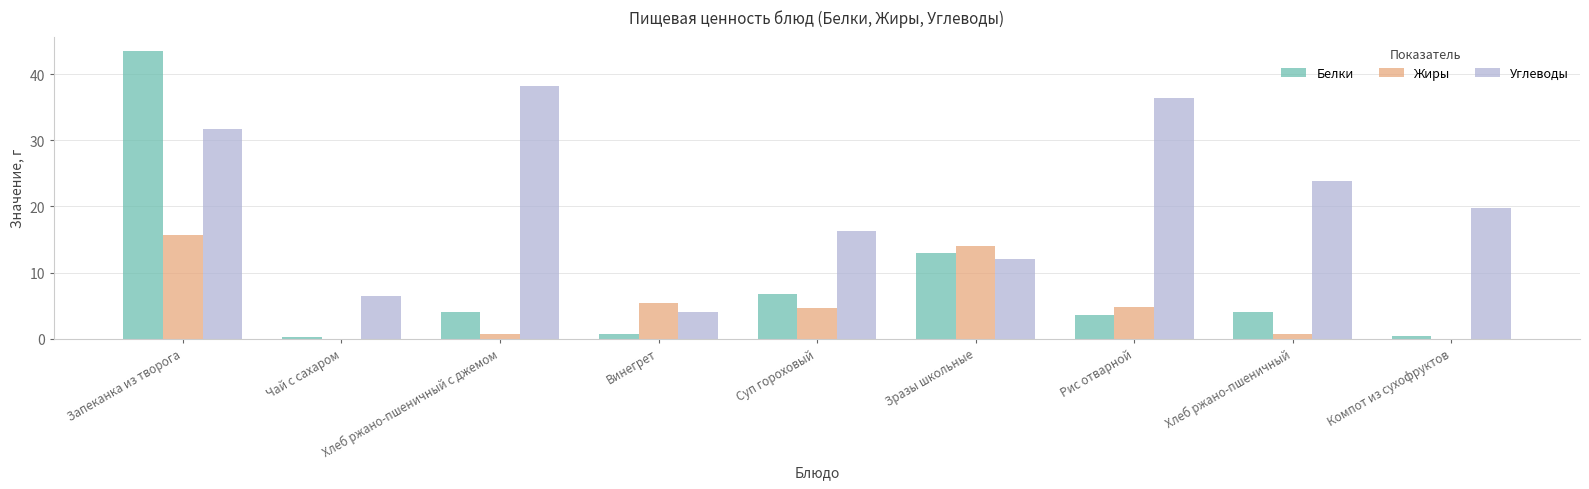

The Углеводы series shows 21.7 at Запеканка из творога. True or false?

False